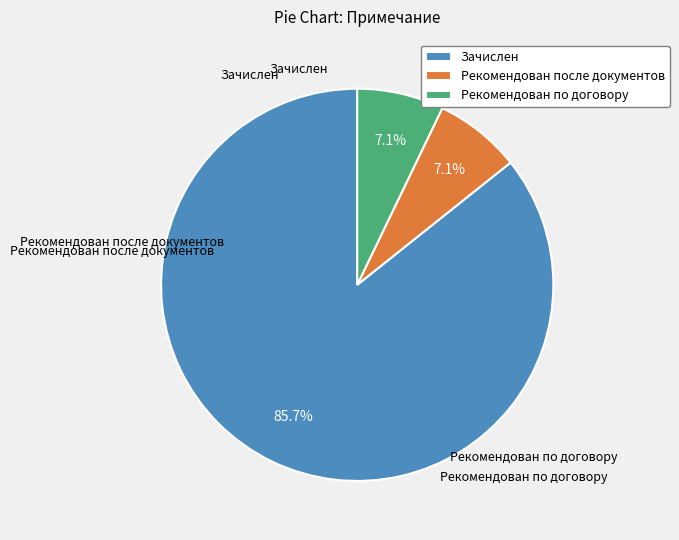

Which has a higher value, Зачислен or Рекомендован после документов?

Зачислен